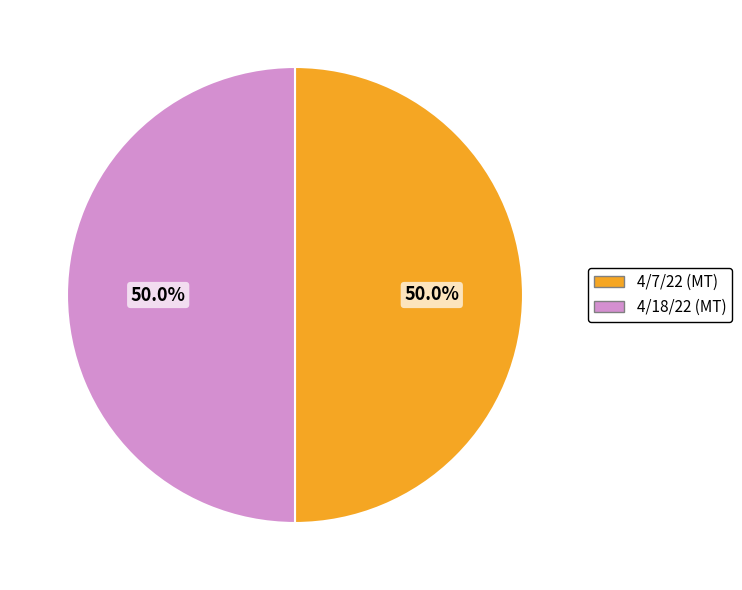

Count the number of slices in the pie.

2